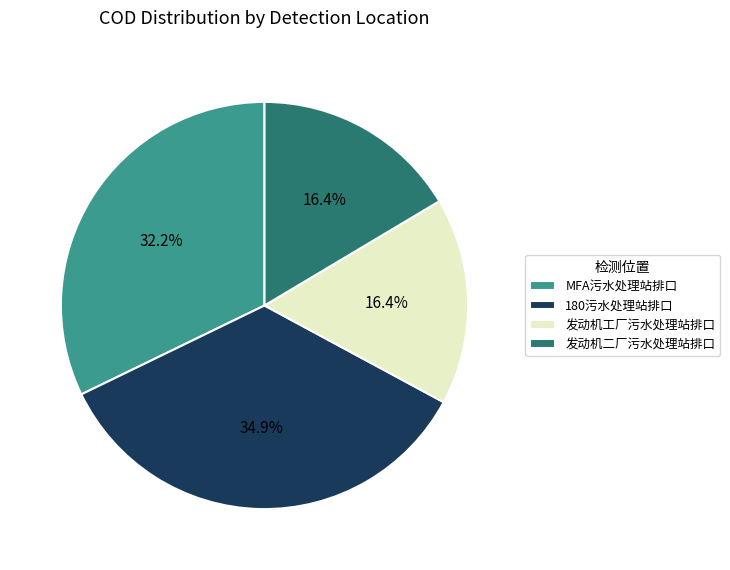

Is it true that 发动机工厂污水处理站排口 is 23% of the pie?

False